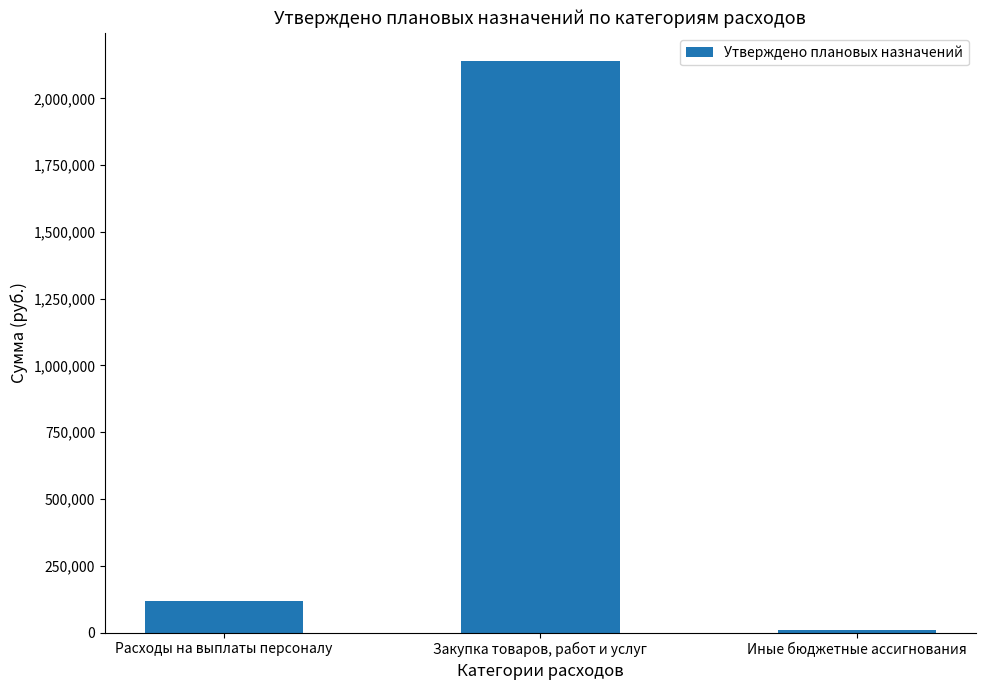

Which category has the lowest value across all series?

Иные бюджетные ассигнования